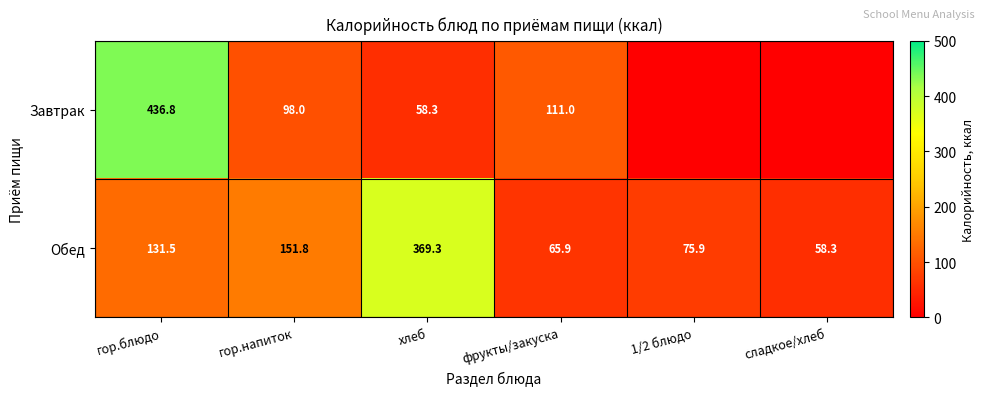

What is the average value of the Обед series?

142.1